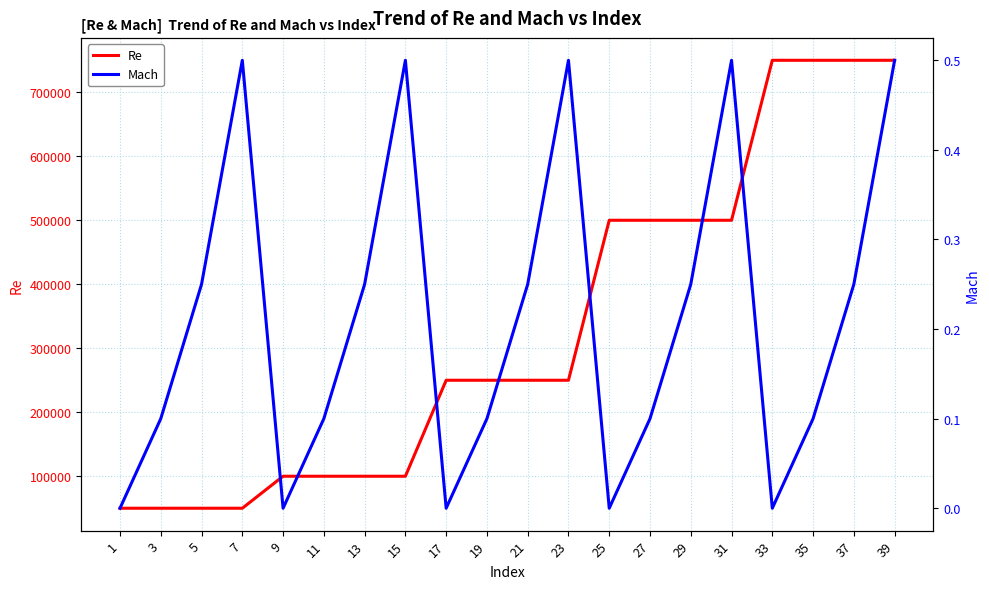

True or false: Re has a value of 86120.0 at 5.

False